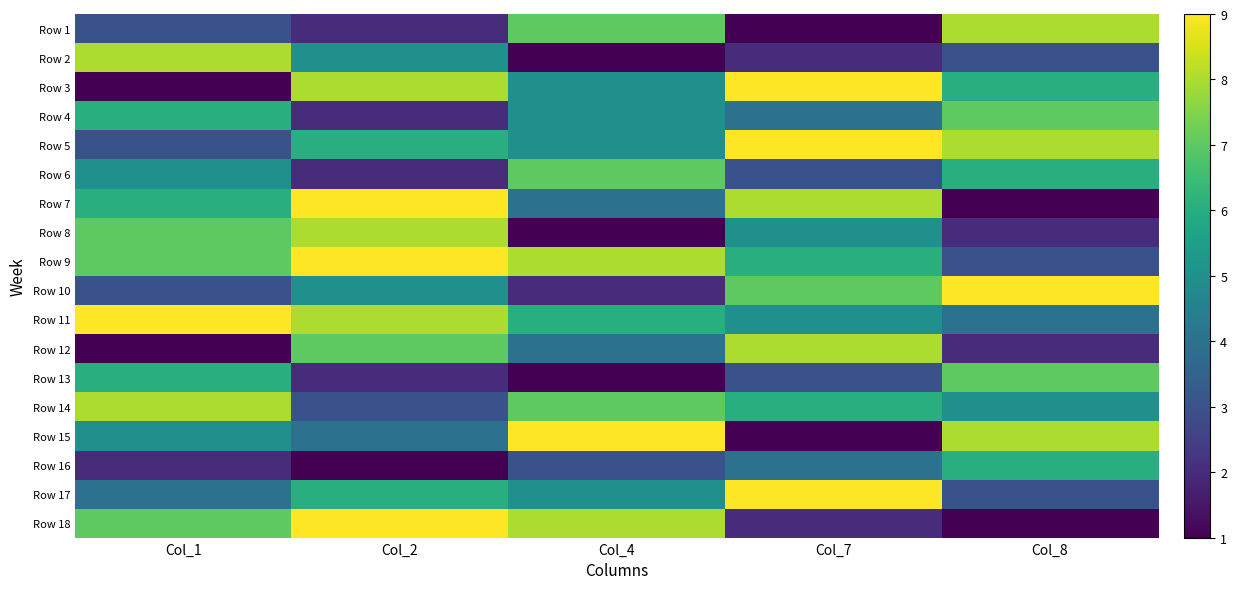

At how many categories does at least one series exceed 2?

5